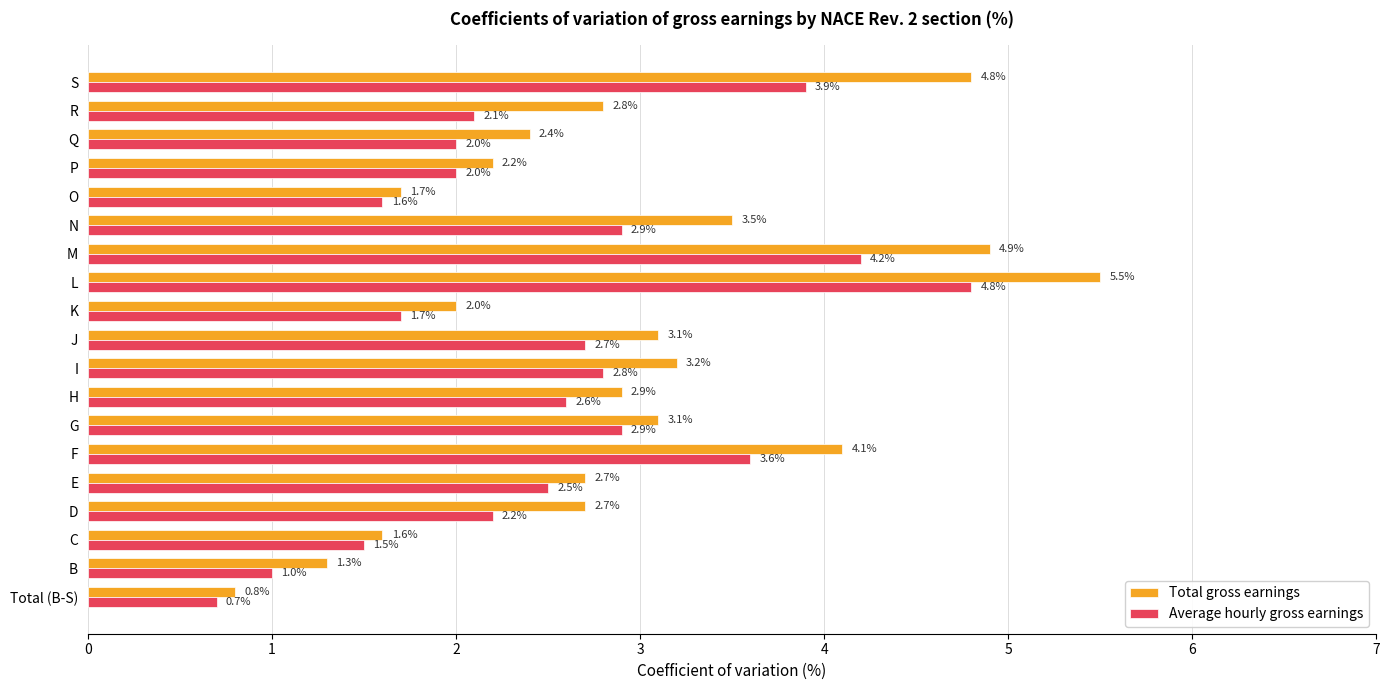

How many values in the Total gross earnings series are below 2?

4